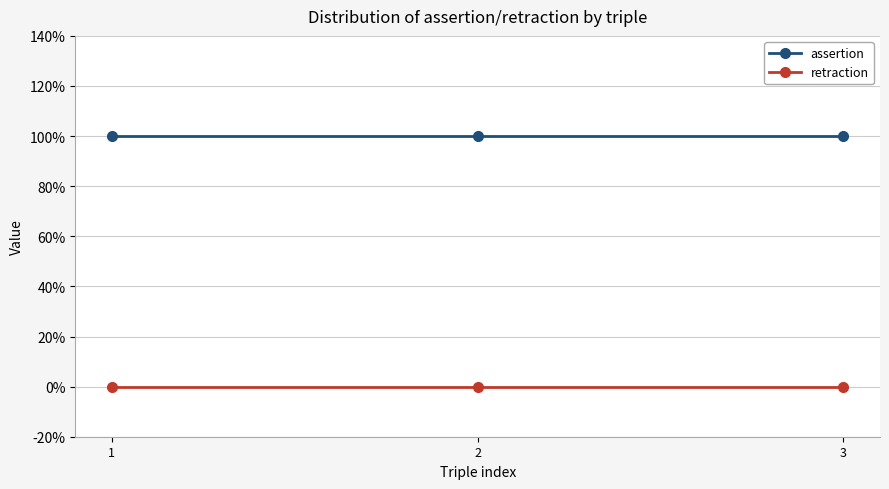

What are all the series names shown in the legend?

assertion, retraction